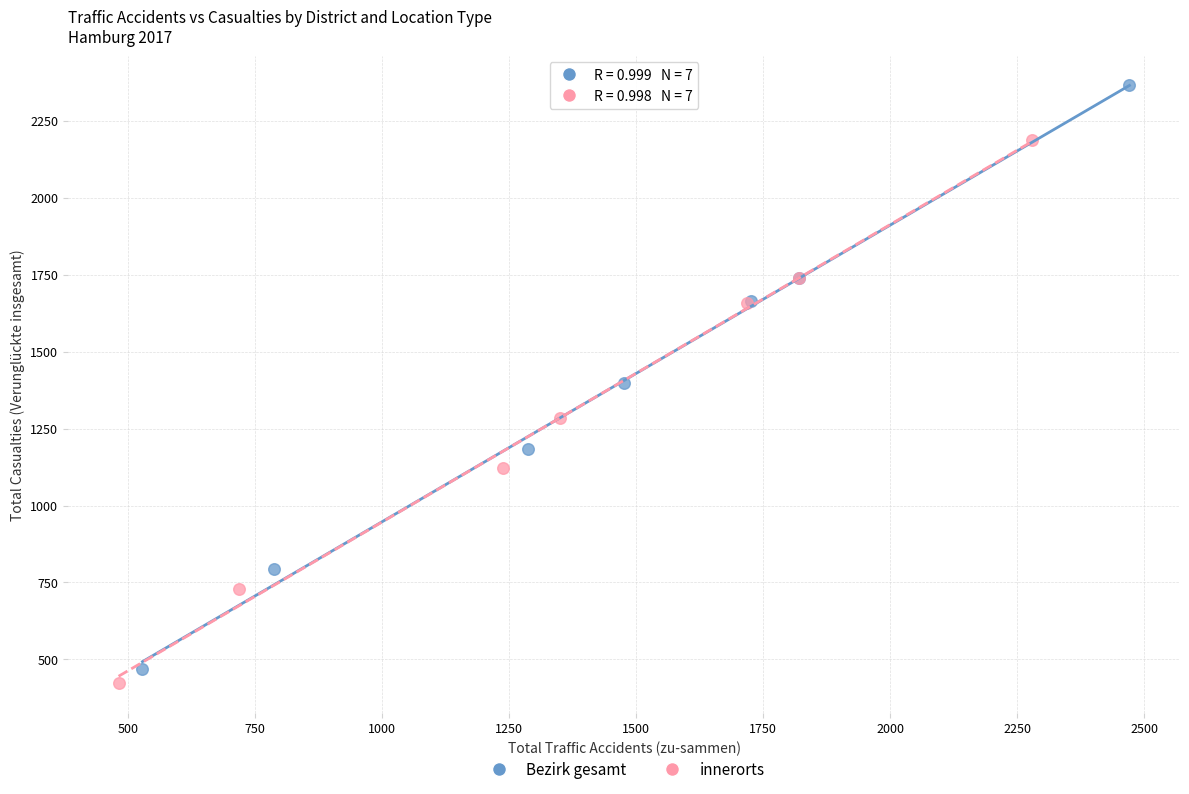

Which series contains the highest Y value?

Bezirk gesamt